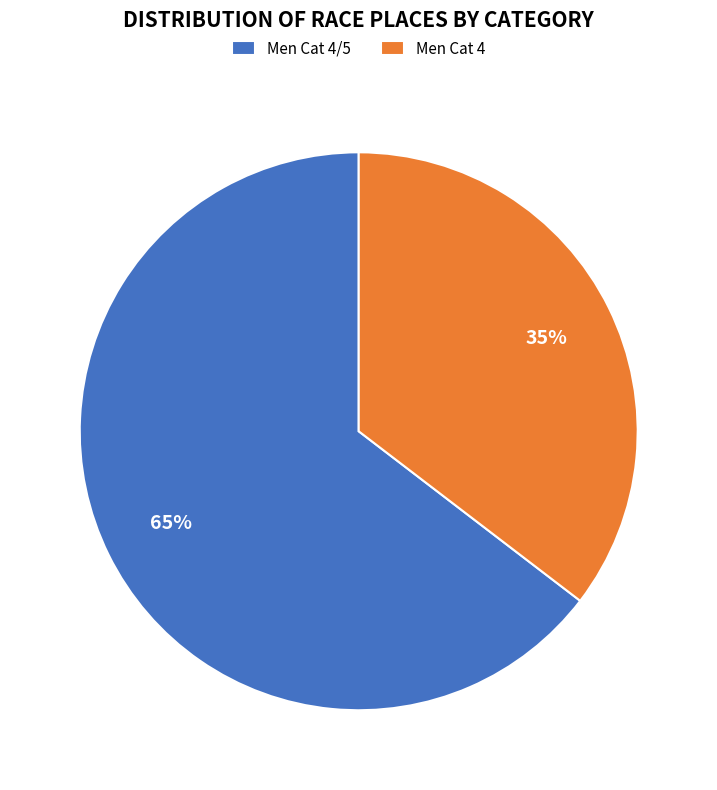

What is the majority slice?

Men Cat 4/5